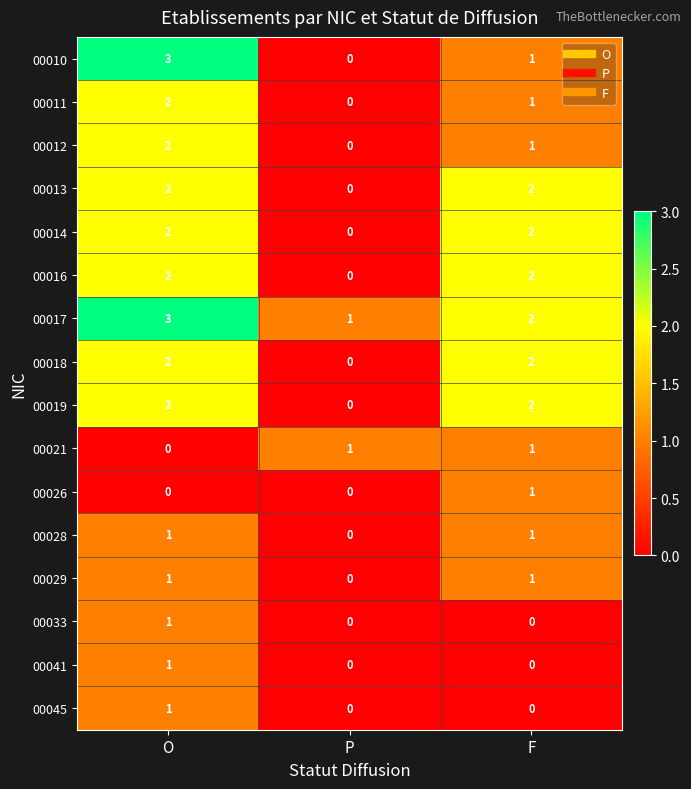

What is the sum of the 00019 values at F and O?

4